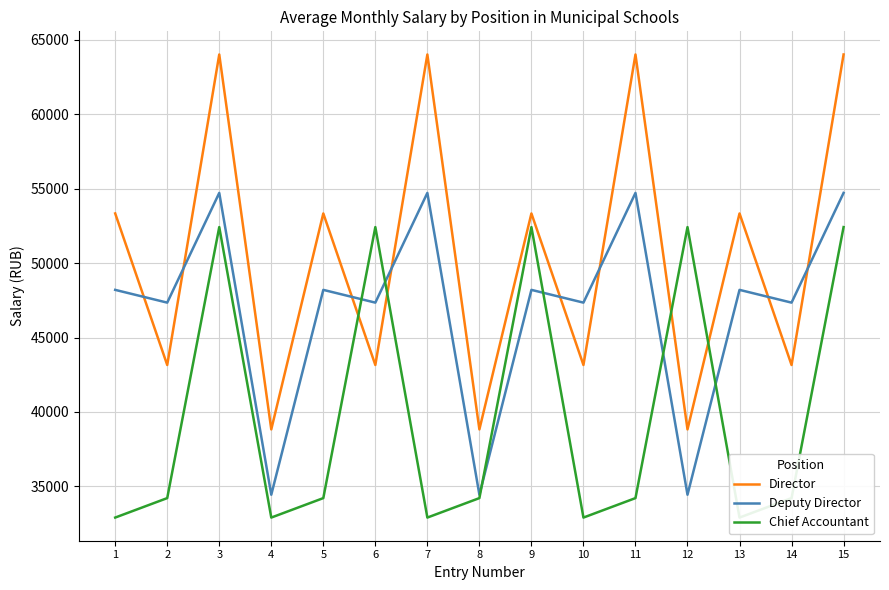

Which series has the largest total across all categories?

Director